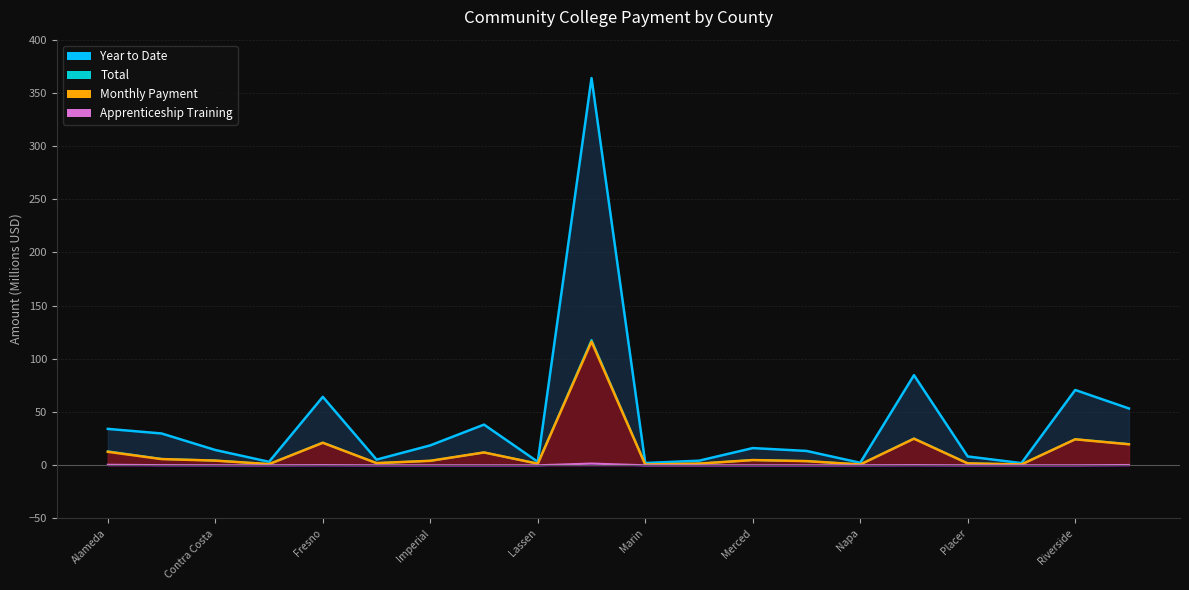

True or false: Total and Year to Date intersect in this chart.

False